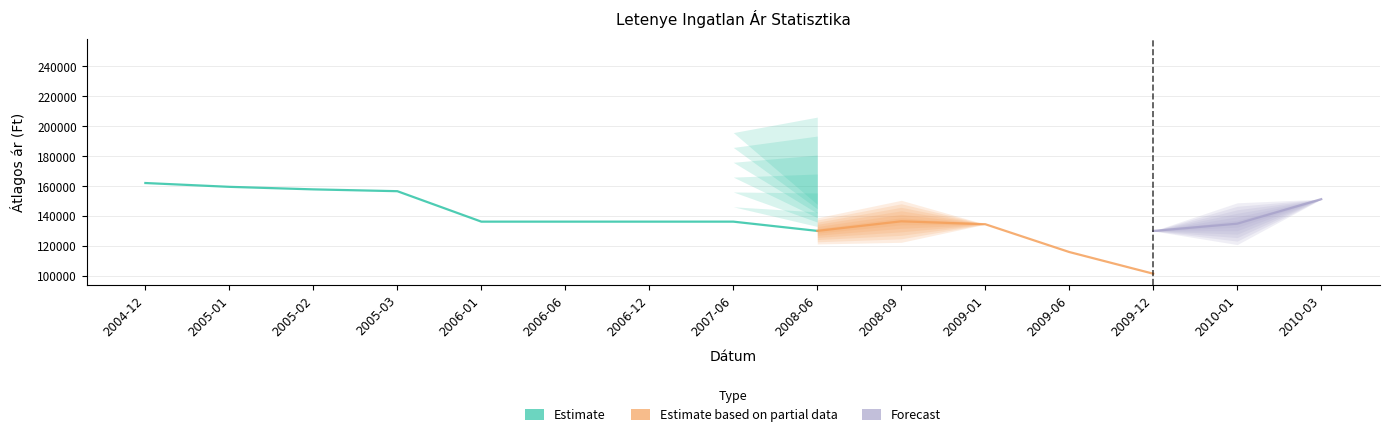

What position from the right is 2006-01?

11